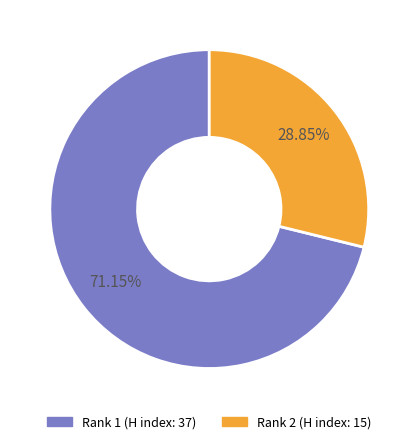

Which slice is the largest?

Rank 1 (H index: 37)